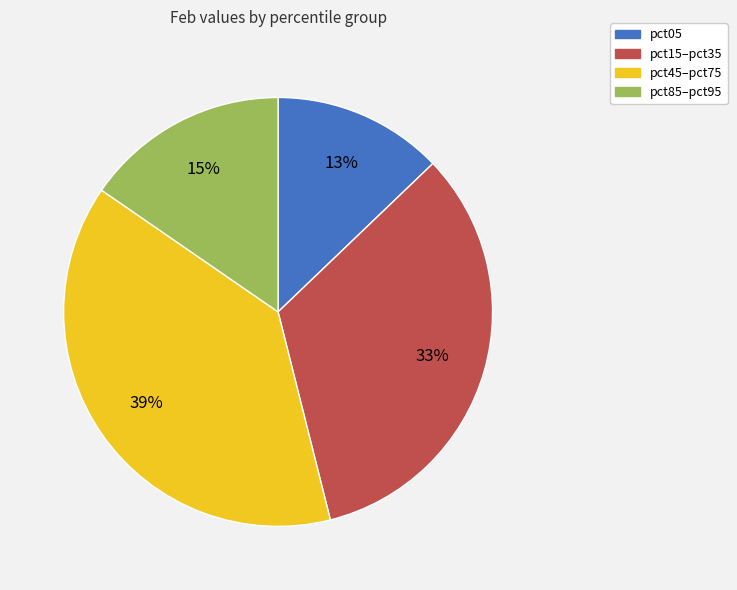

To the nearest percent, what portion does pct15–pct35 represent?

33%